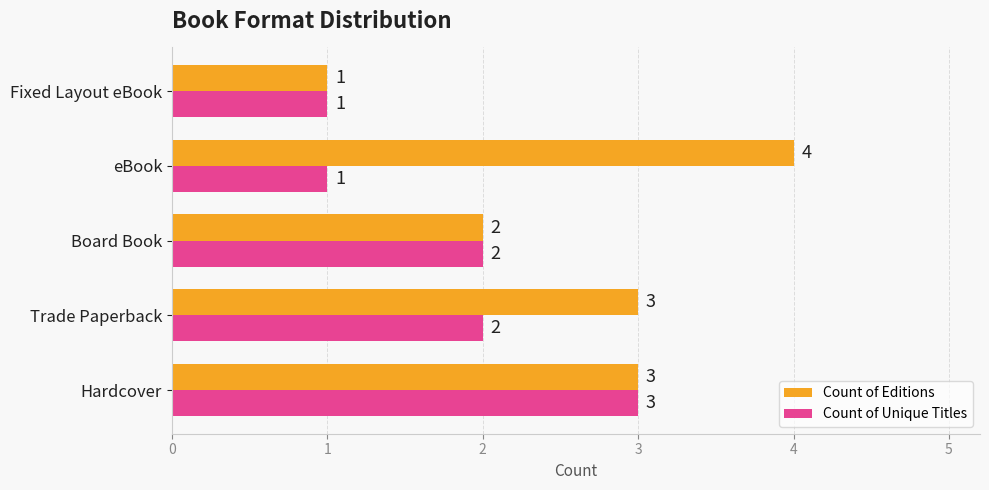

Which series has the widest spread of values?

Count of Editions